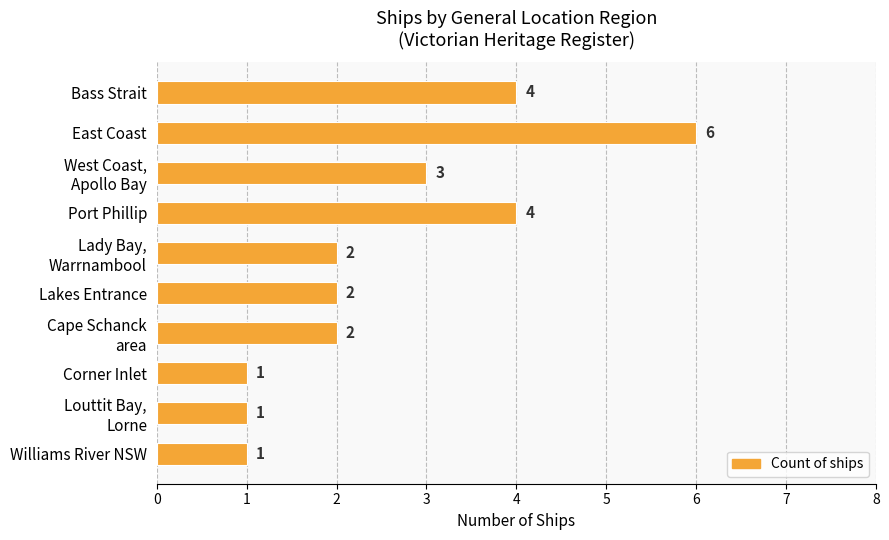

What position from the top is Lakes Entrance?

6